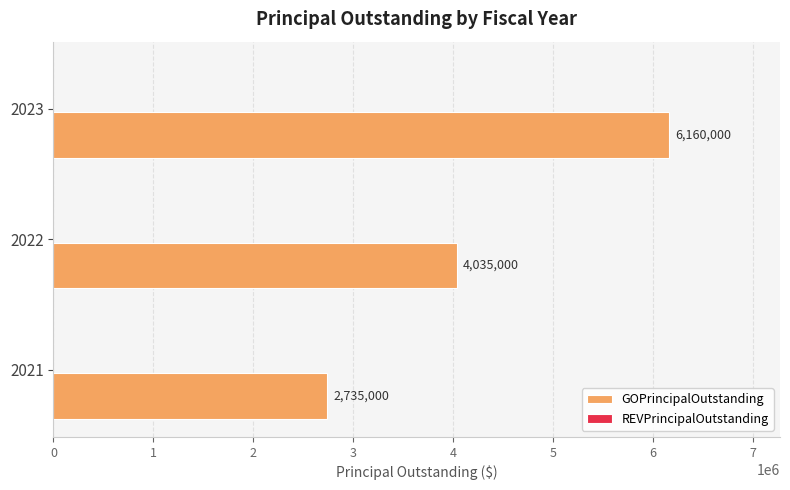

Is it true that the value at 2023 is 6160000?

True